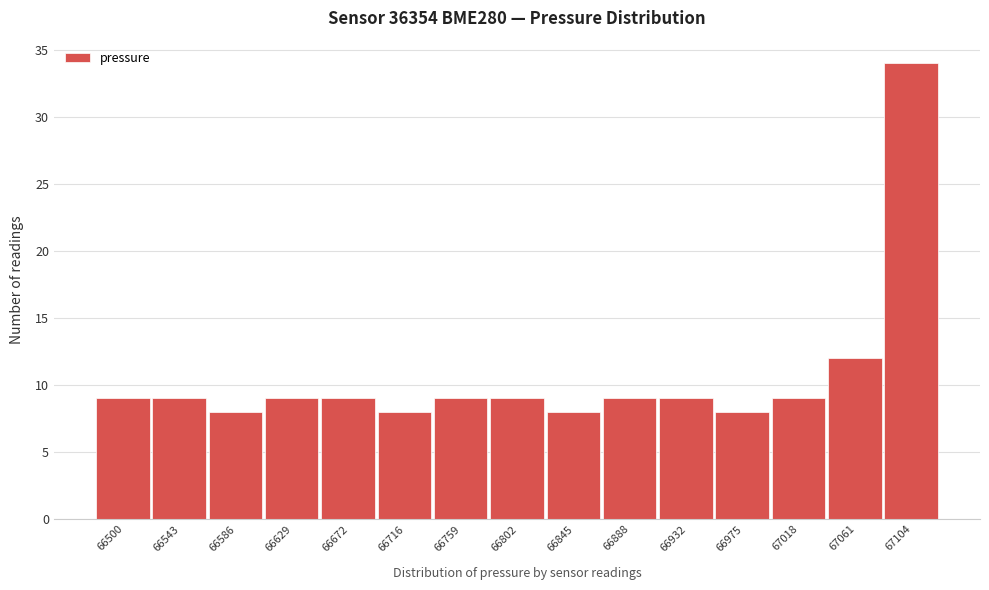

Reading right to left, extract all data points from this chart.

67104=34	67061=12	67018=9	66975=8	66932=9	66888=9	66845=8	66802=9	66759=9	66716=8	66672=9	66629=9	66586=8	66543=9	66500=9